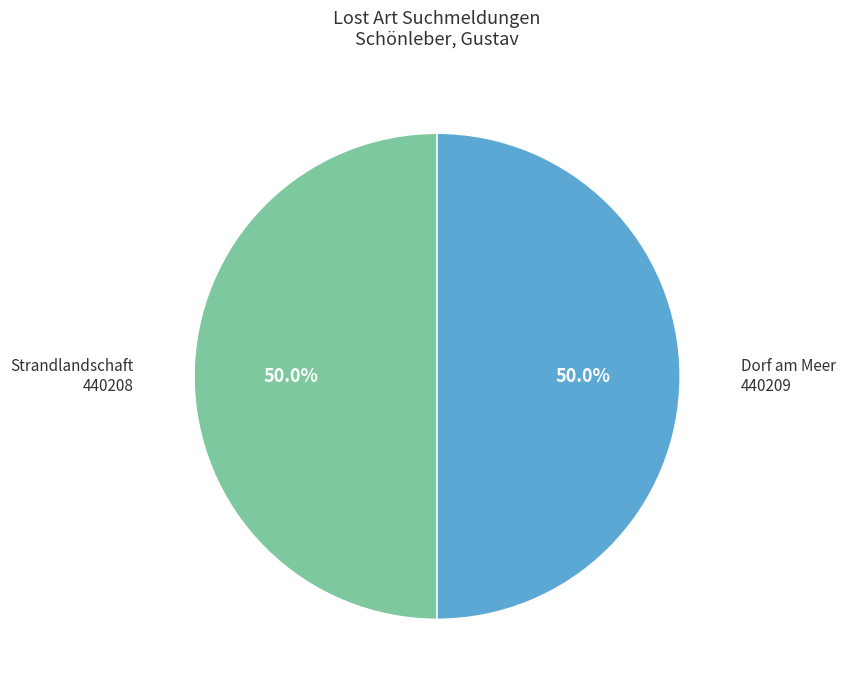

Combined, do Dorf am Meer and Strandlandschaft account for over 50%?

Yes